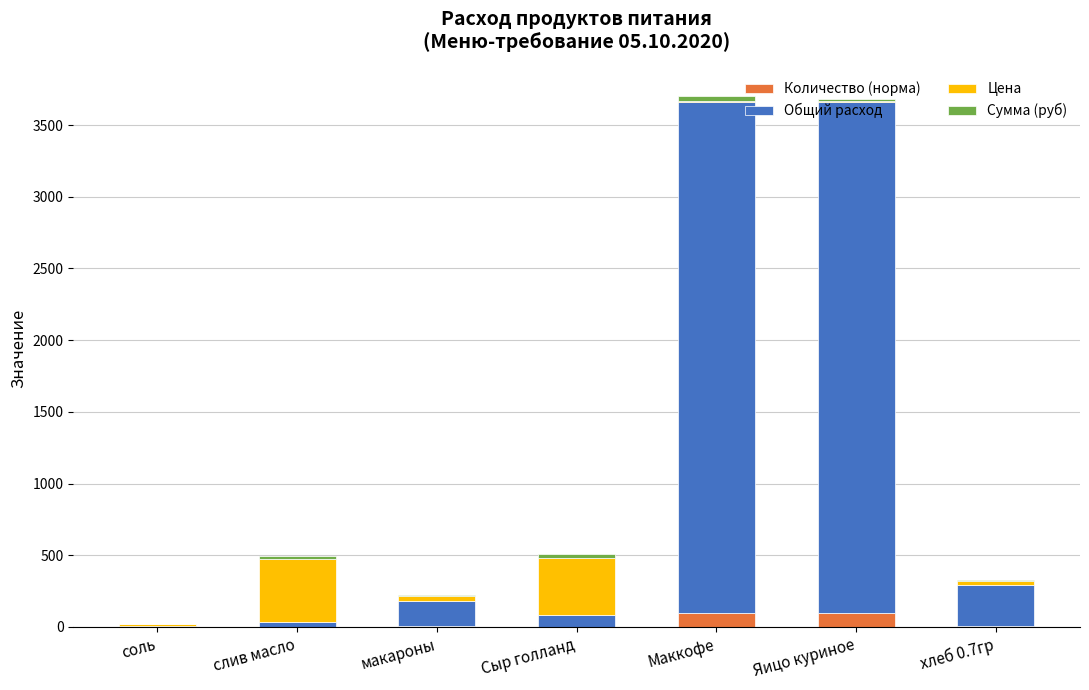

True or false: Количество (норма) has a value of 100.0 at Яицо куриное.

True